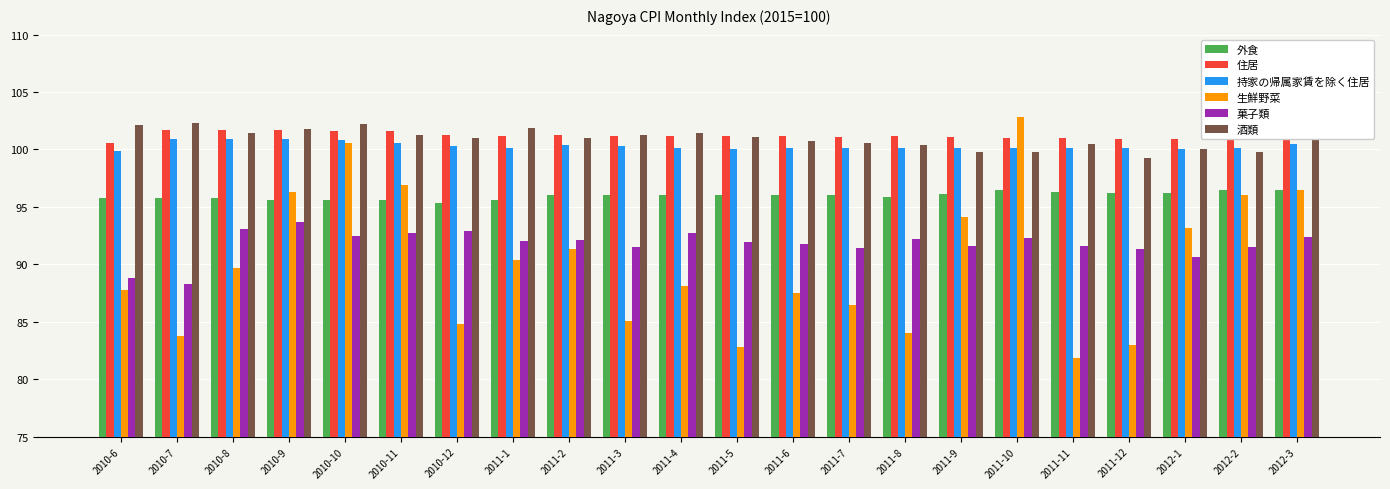

Is the value of 住居 at 2010-12 greater than the value of 菓子類 at 2011-3?

Yes